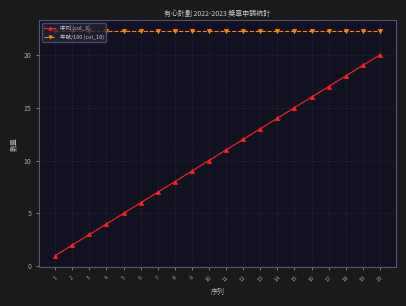

What is the lowest value of the 年號/100 (col_10) series?

22.2